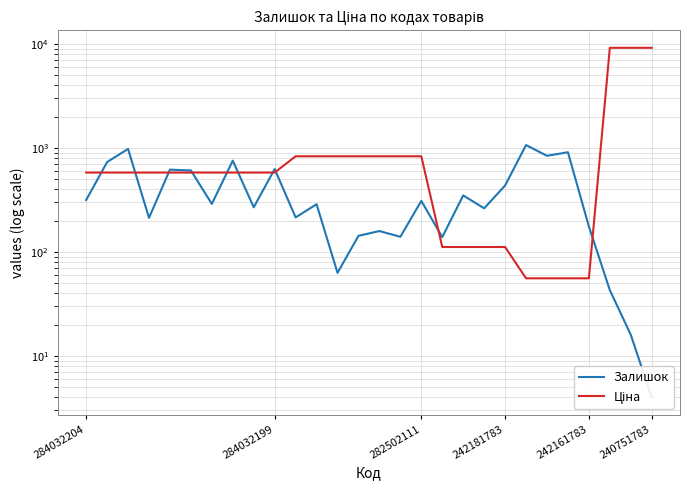

What is the total value across all series at 10?

1047.4